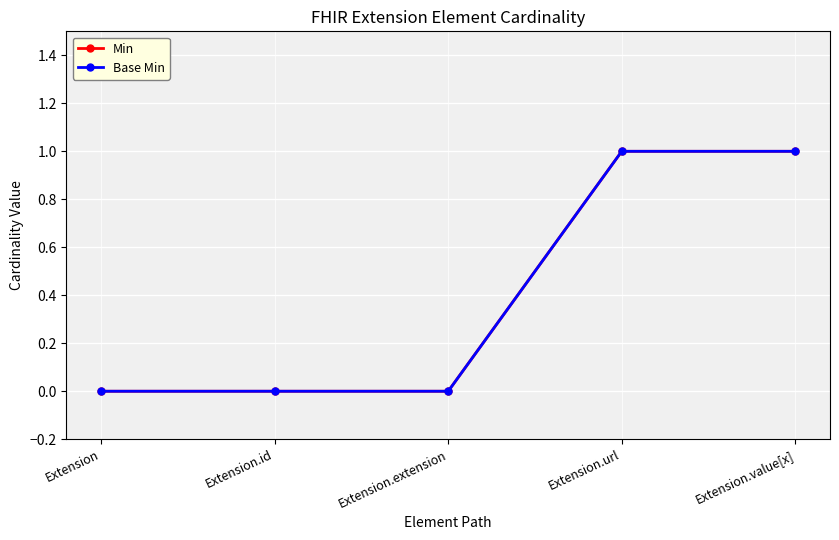

Is this an area chart (filled region under the line)?

No